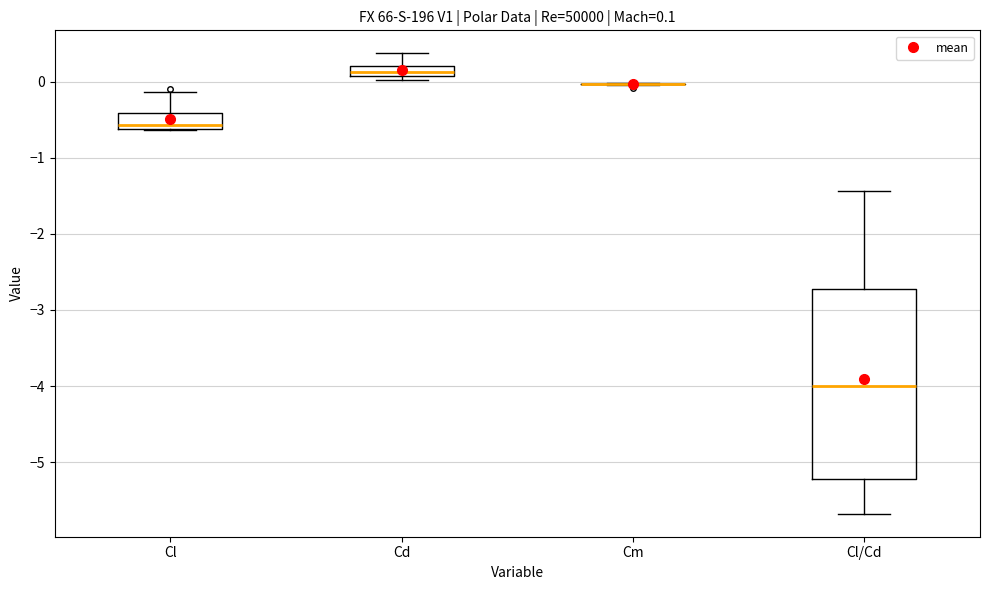

Comparing the boxes themselves (not the whiskers), which one is the tallest?

Cl/Cd